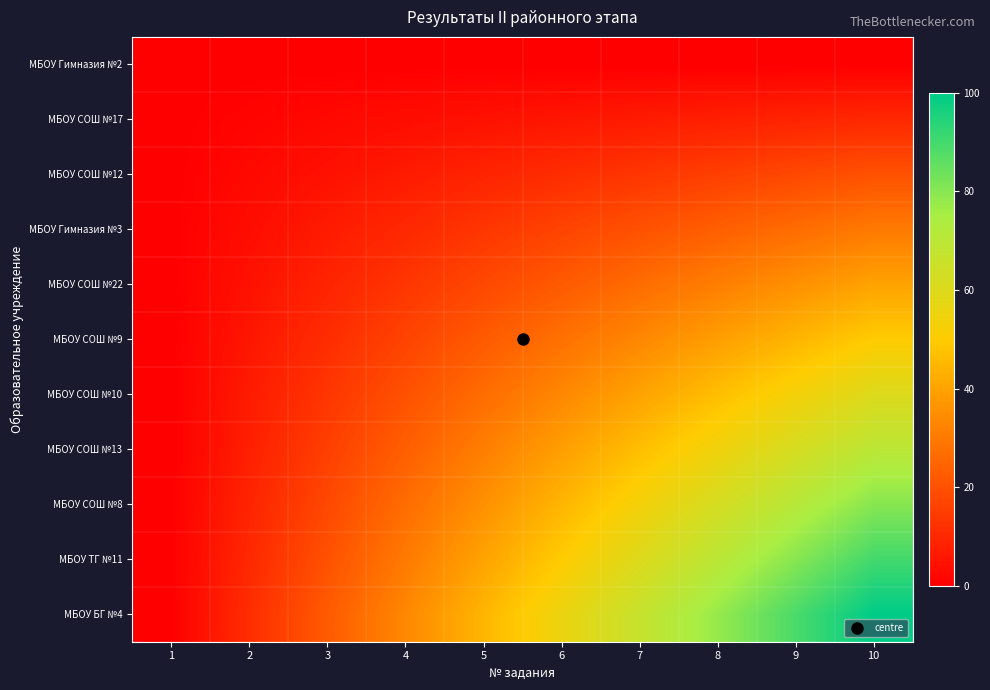

Between 4 and 10, which is larger?

4